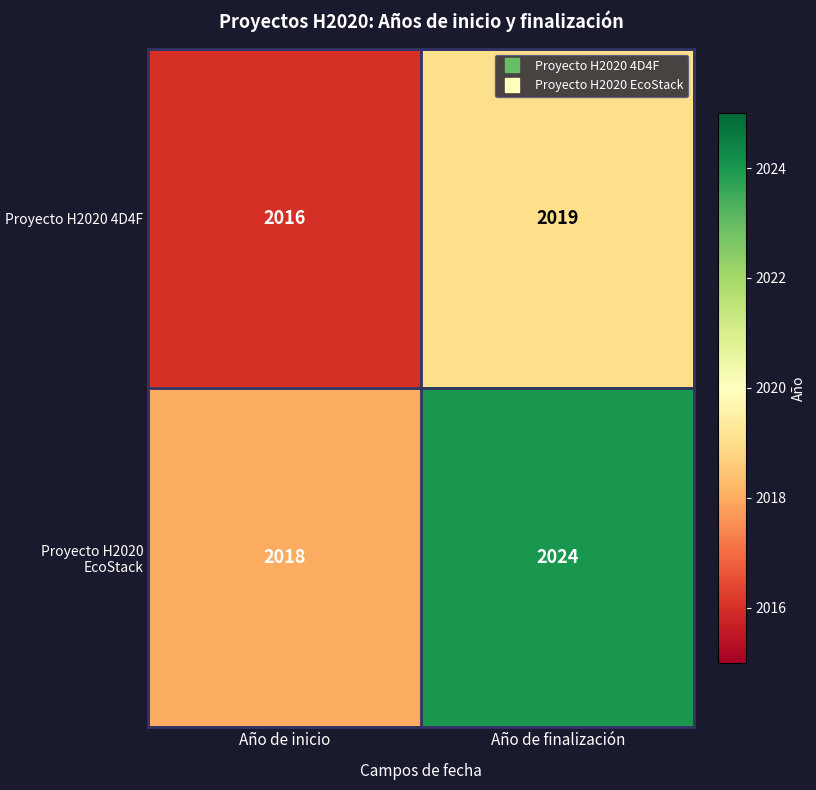

Which category has the highest value across all series?

Año de finalización